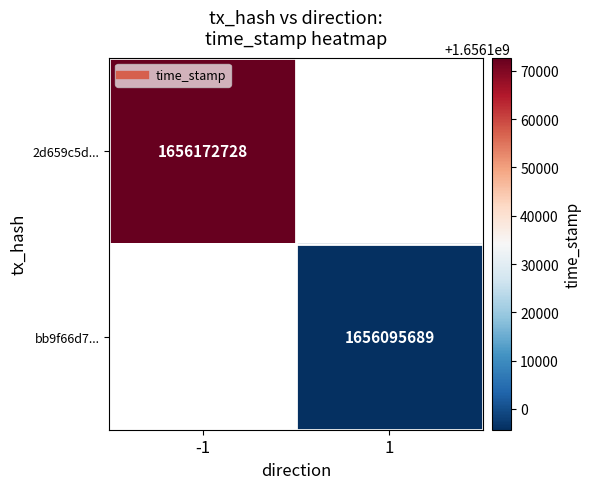

What is the maximum value shown in the chart?

1656172728.0